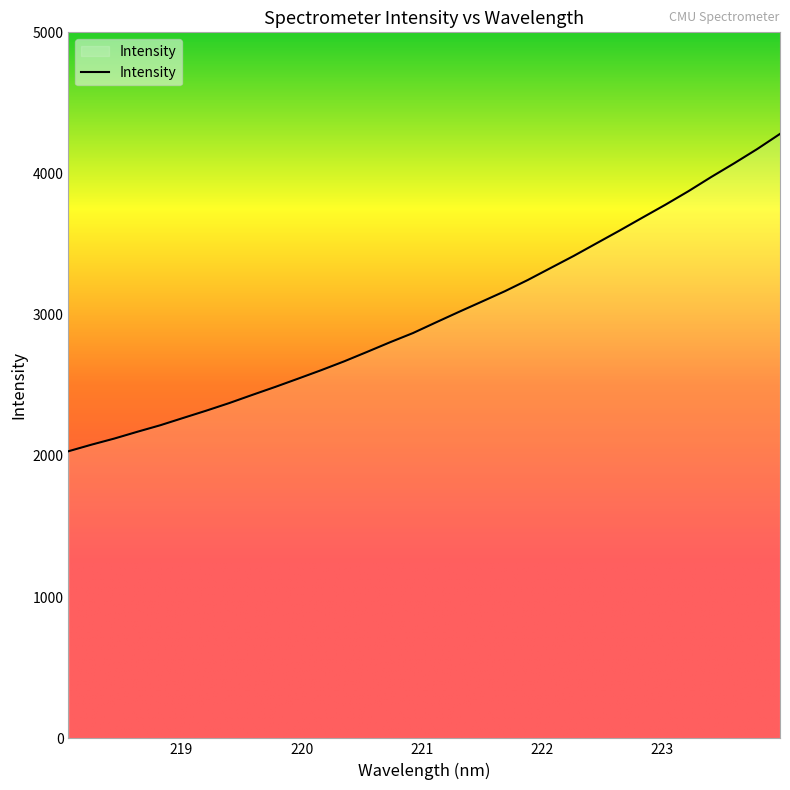

What is the maximum value shown in the chart?

4280.7